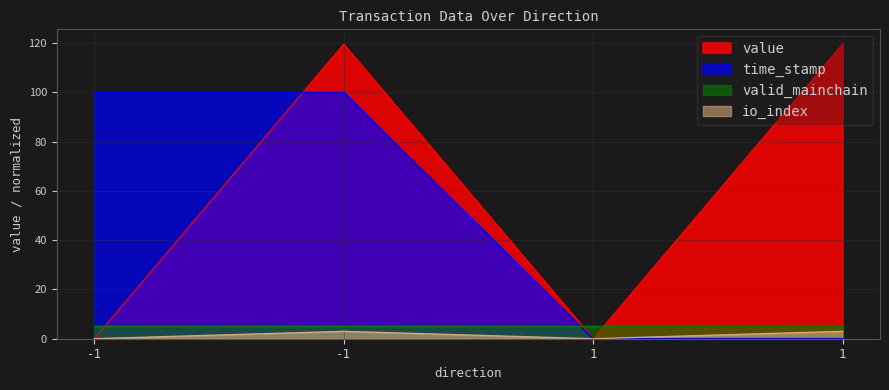

What is the value of the time_stamp point at the 1st from the left?

100.0